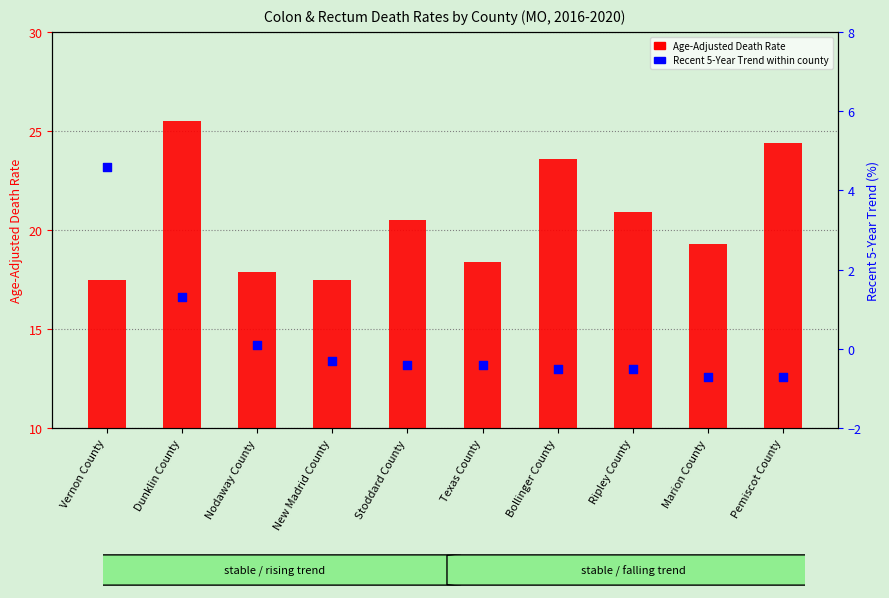

What are all the series names shown in the legend?

Age-Adjusted Death Rate, Recent 5-Year Trend